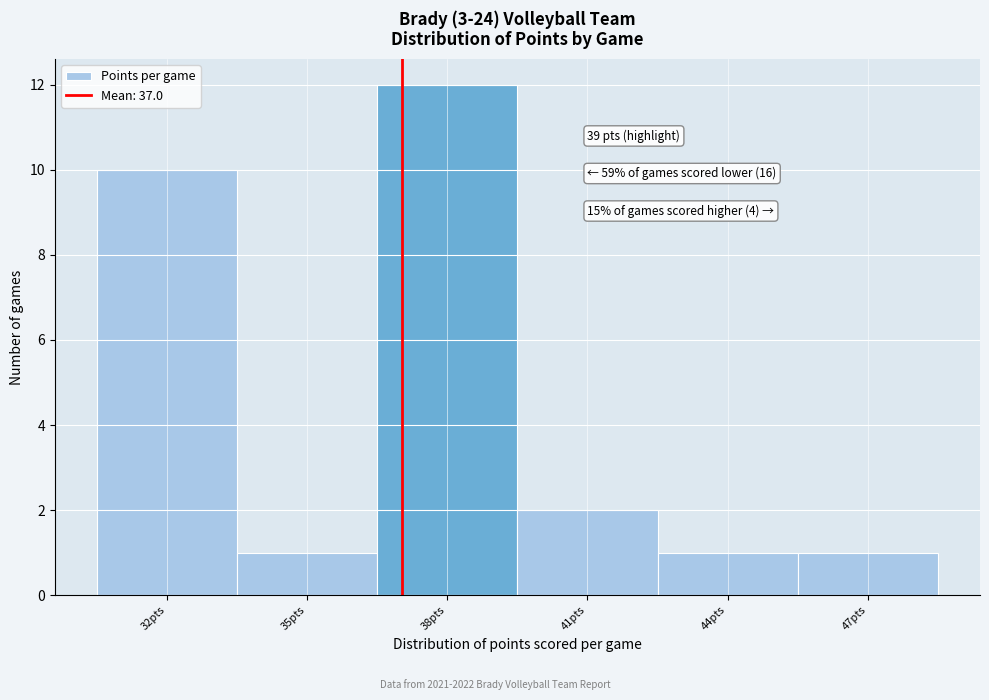

Over which range of the x-axis is the bar tallest?

36.5 to 39.5